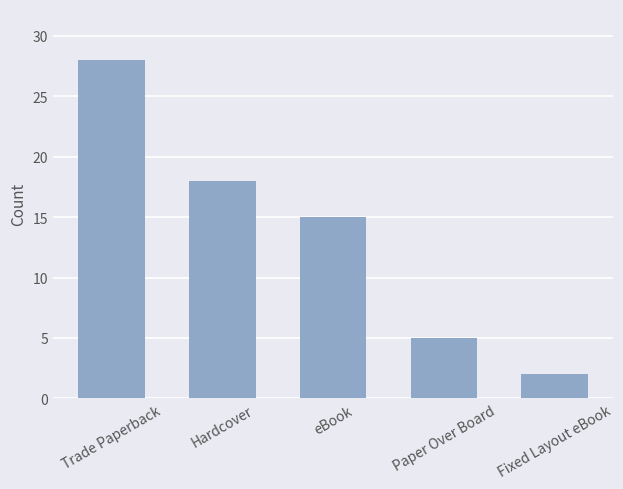

Does the chart contain any negative values?

No